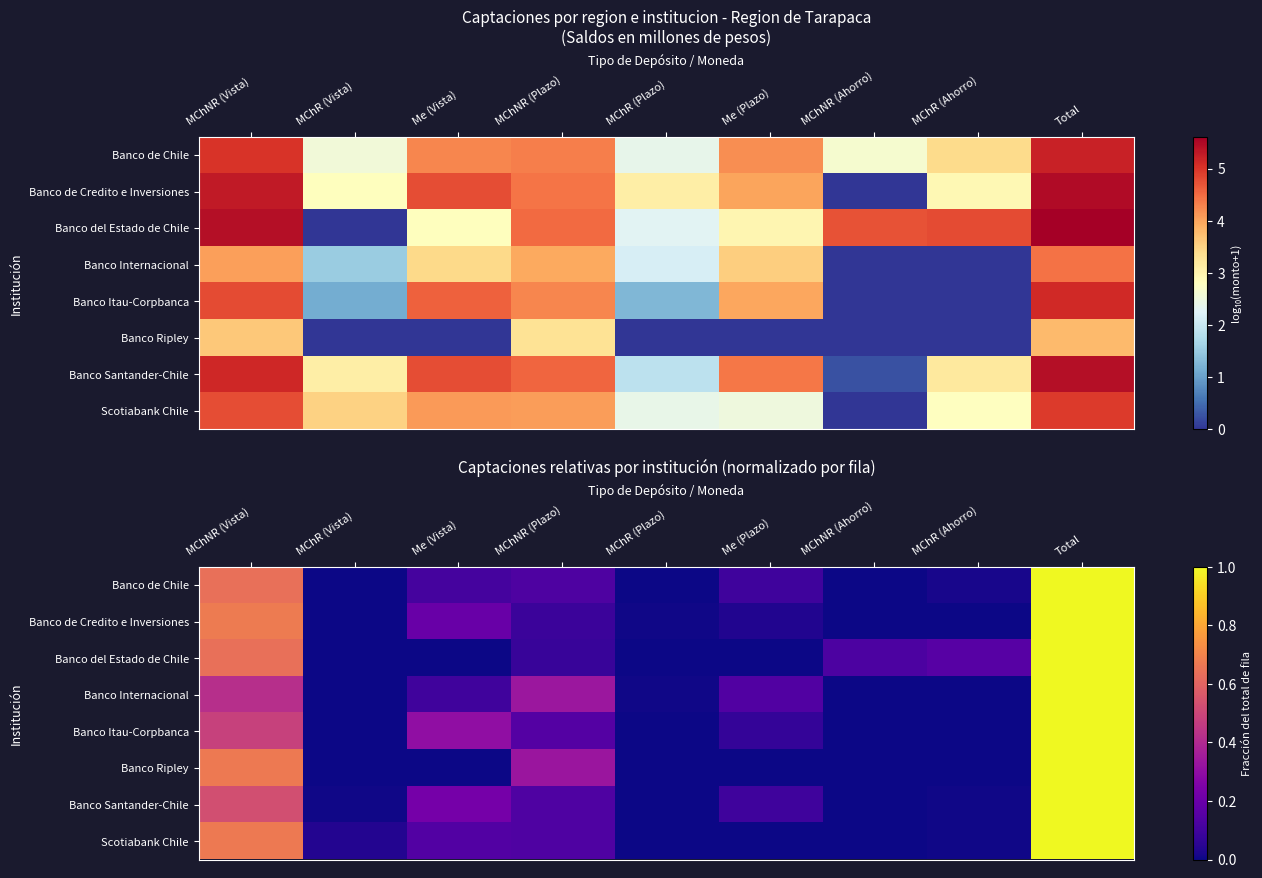

True or false: Scotiabank Chile has a value of 0.1 at MChNR (Plazo).

True